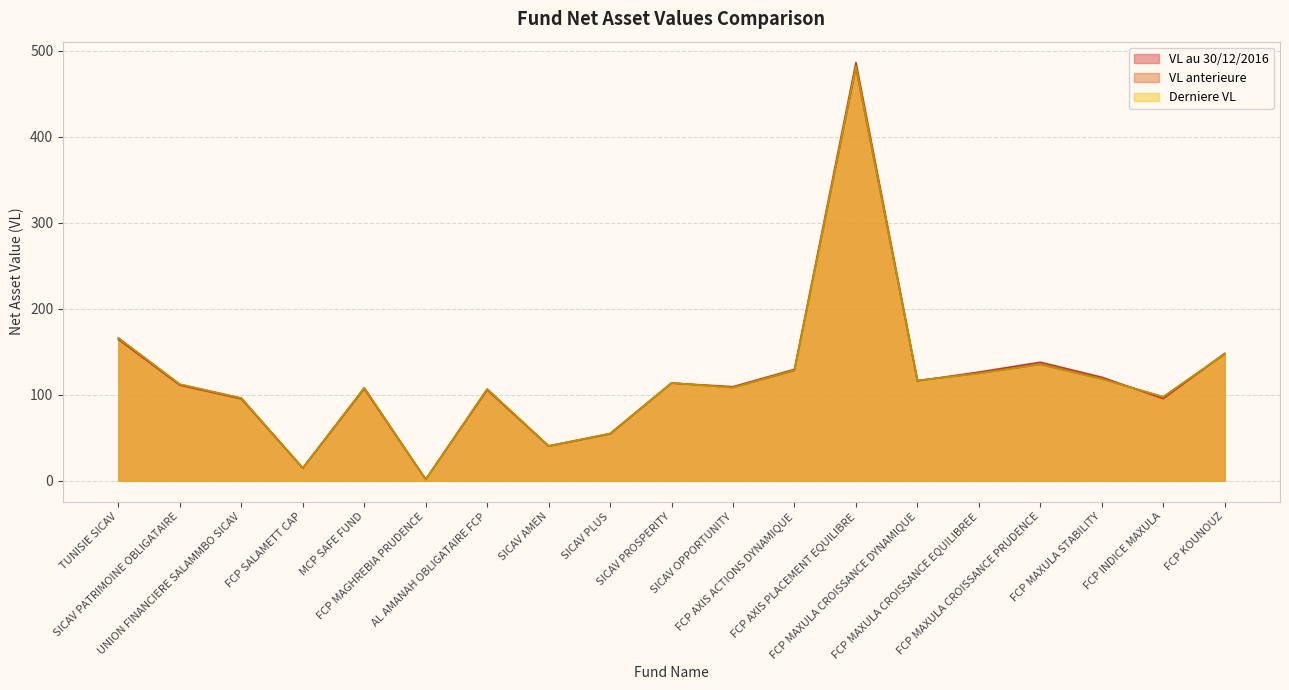

What is the label of the 19th point from the left?

FCP KOUNOUZ